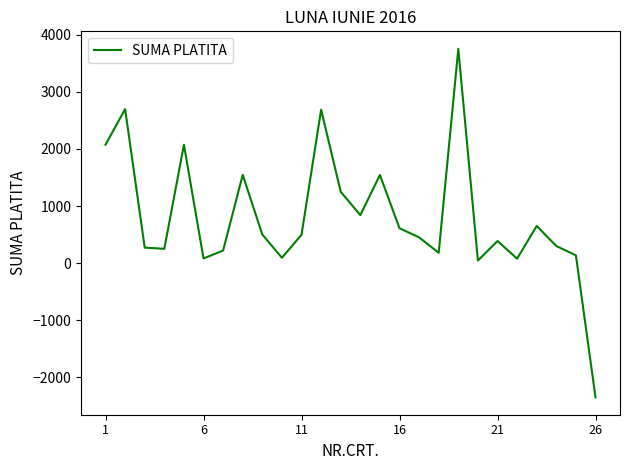

How many values exceed 495?

13